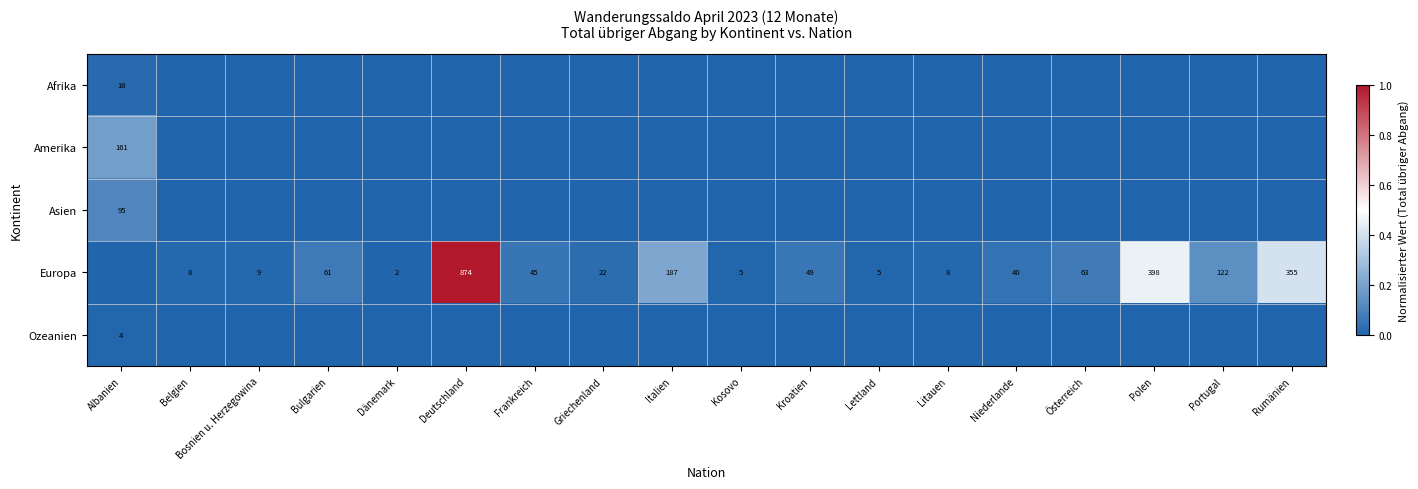

Which has a higher value, Polen or Kosovo?

Polen